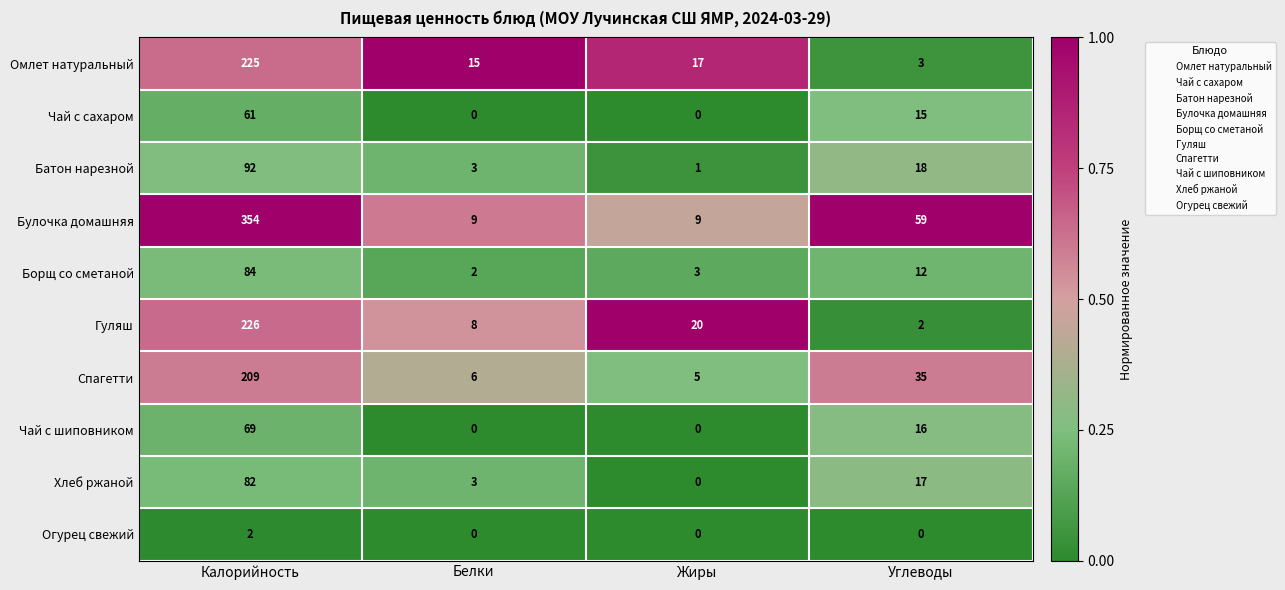

Is it true that Батон нарезной equals 18 at Углеводы?

True